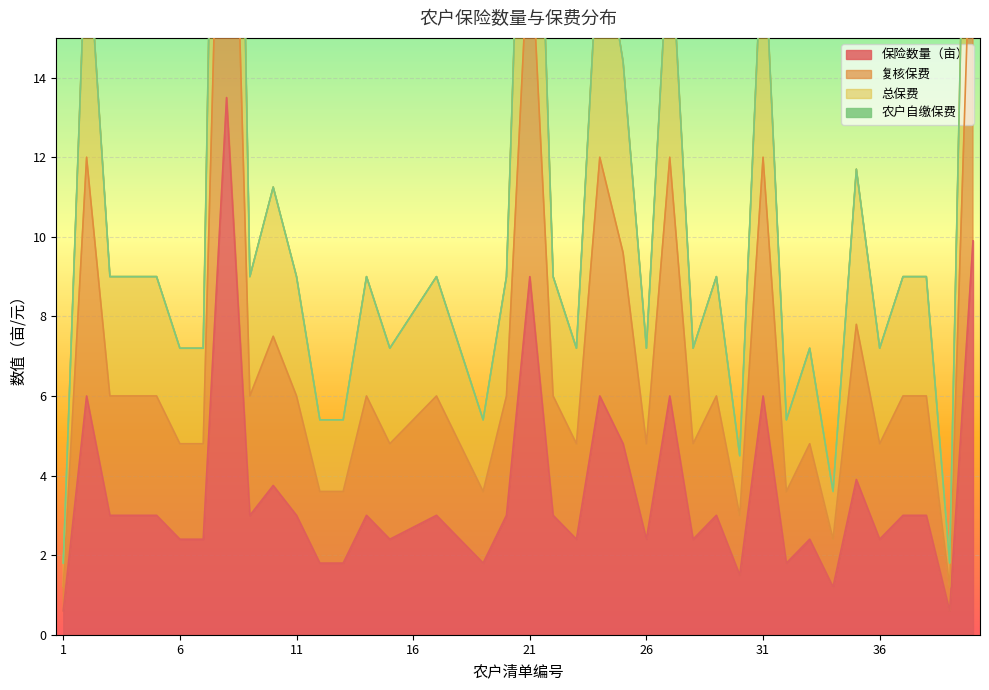

Which series has the largest total across all categories?

总保费